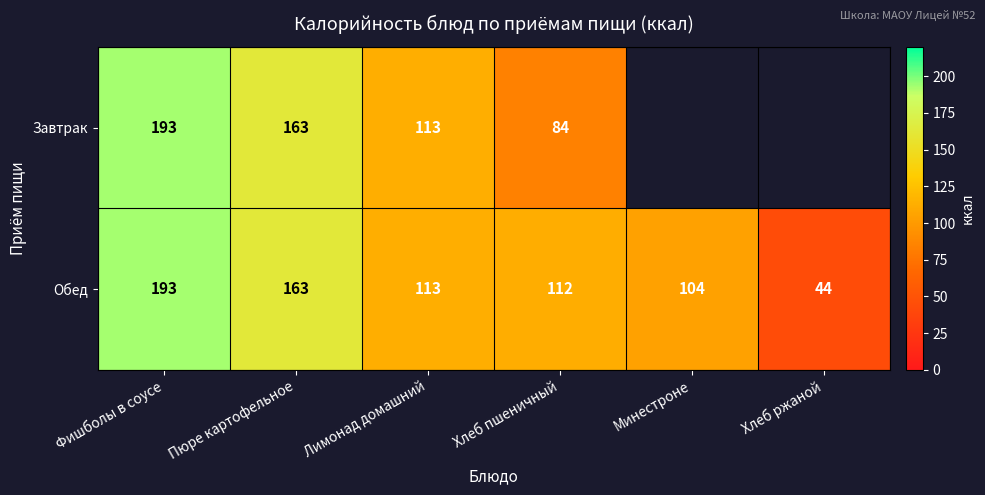

At which category does the chart reach its peak across all series?

Фишболы в соусе